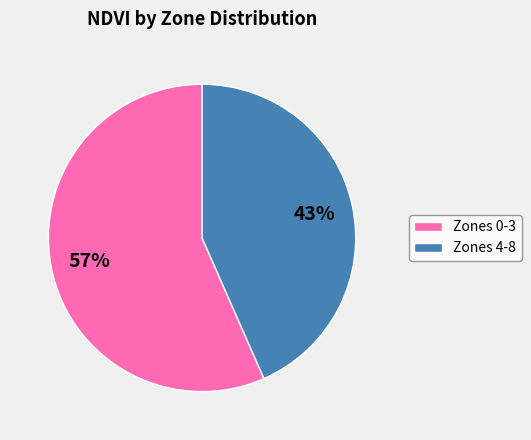

Do Zones 4-8 and Zones 0-3 together represent more than half of the pie?

Yes